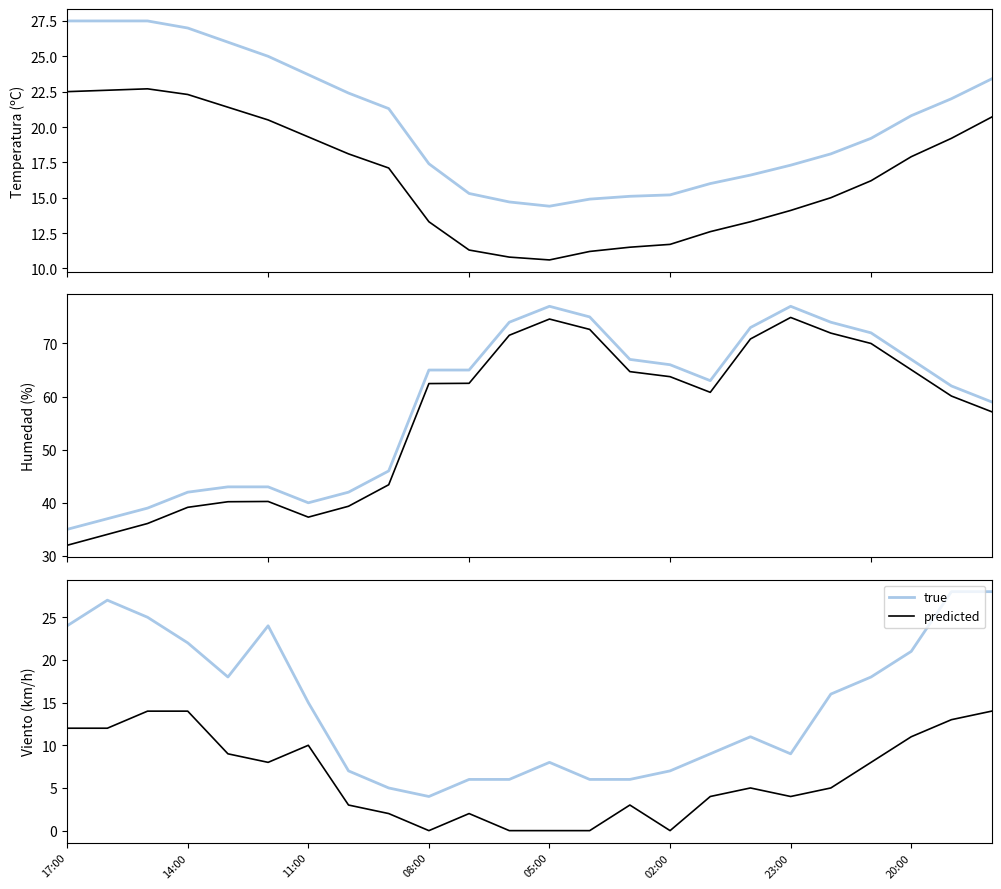

True or false: Temperatura predicted and Humedad (%) cross at least once.

False